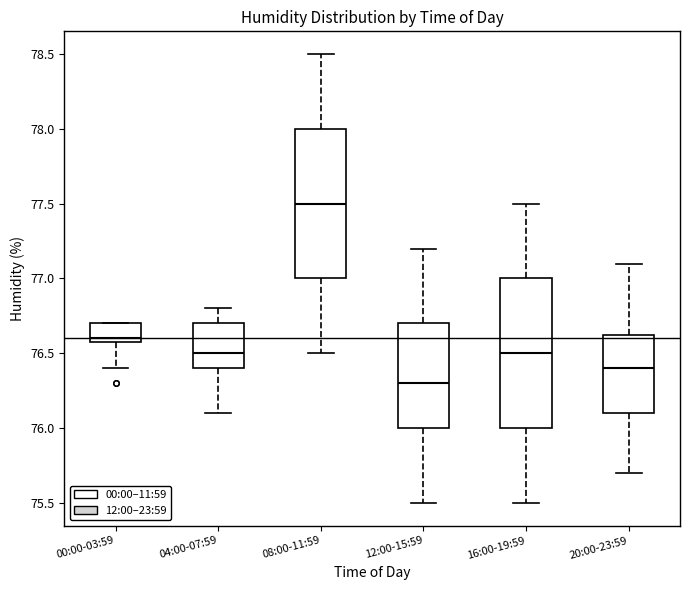

Which box's median line is the highest?

08:00-11:59